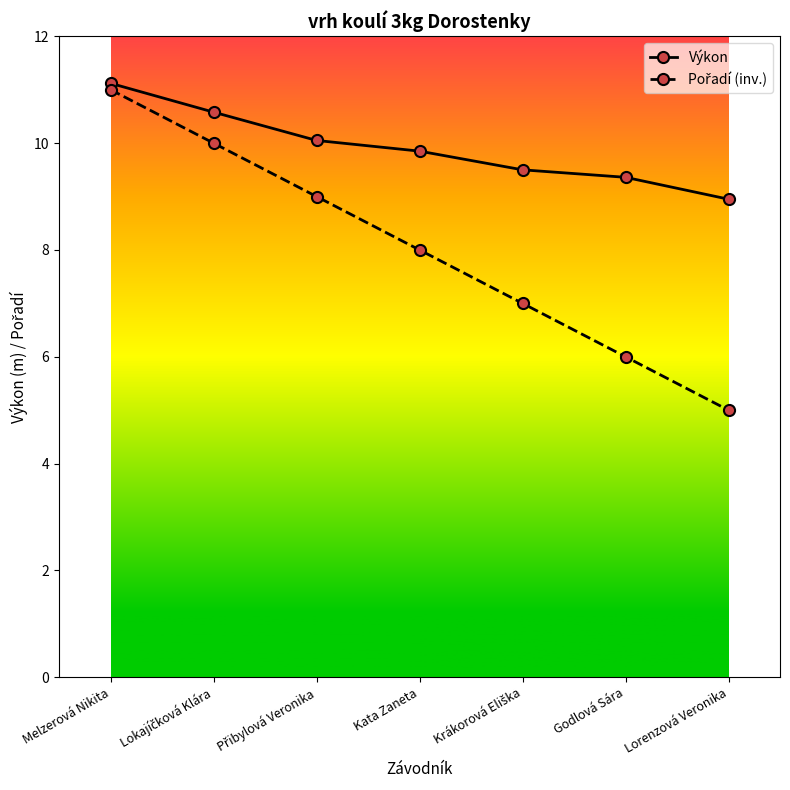

Does the chart have visible grid lines?

No